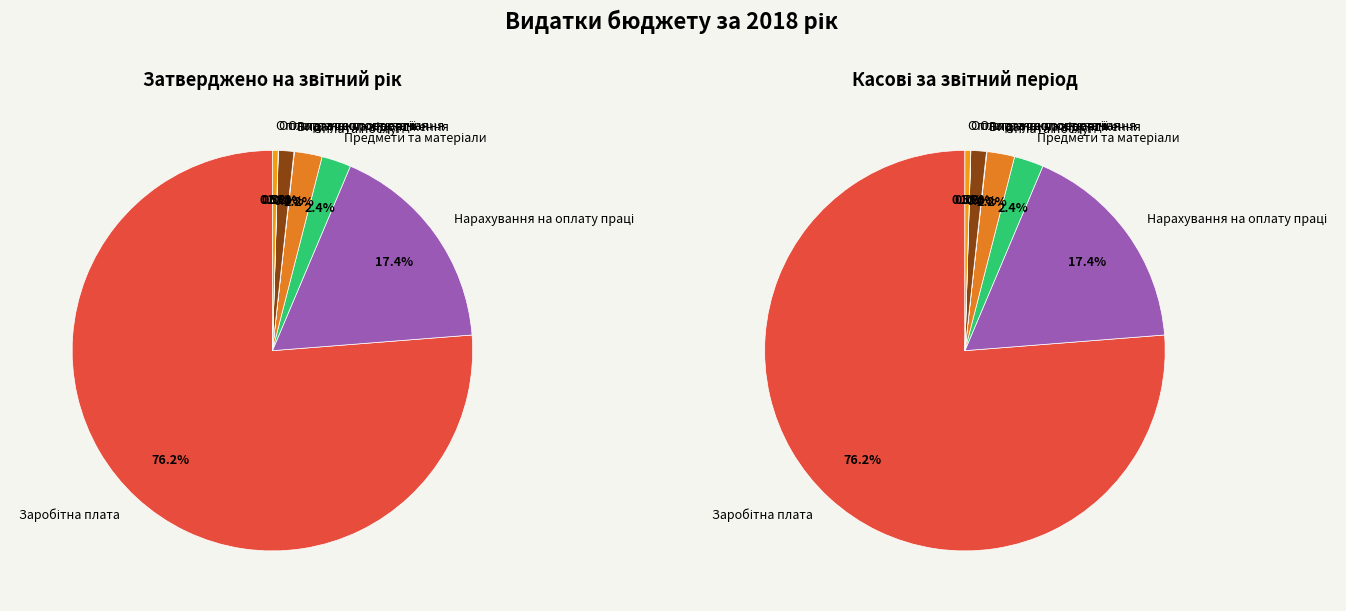

Which category has the biggest portion of the pie?

Заробітна плата